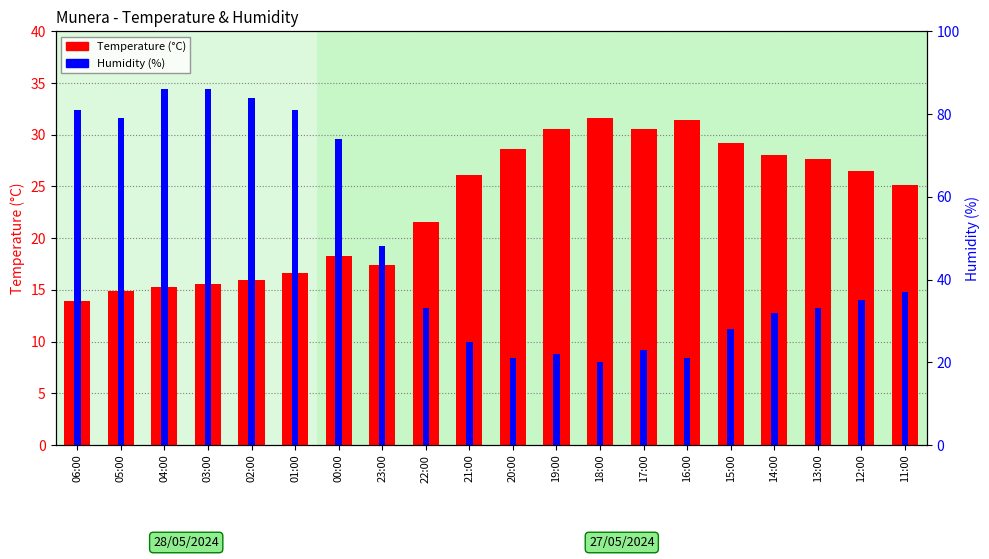

Which series changed the most between 15:00 and 14:00?

Humidity (%)